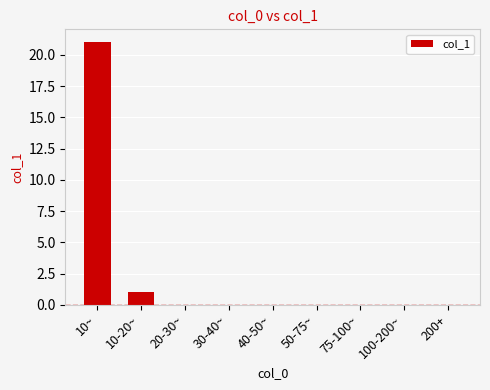

What is the greatest value displayed?

21